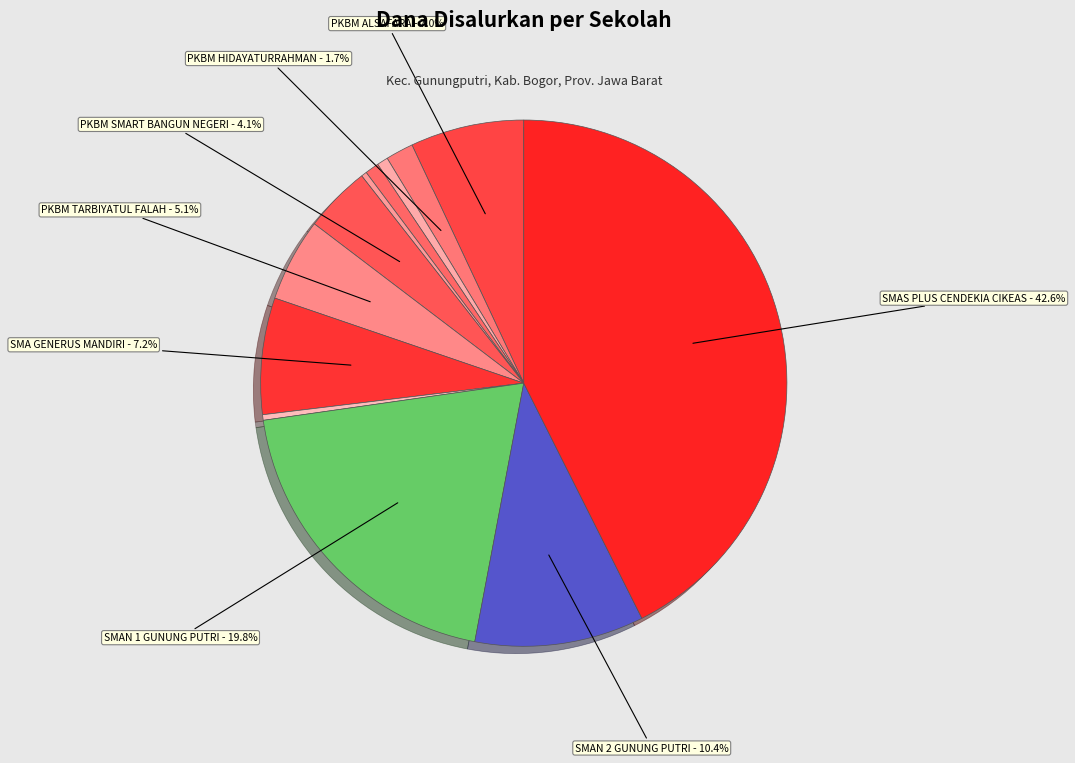

Rank the categories by value from lowest to highest.

PKBM MANDIRI MASA DEPAN JAYA, SMA Sekolah Alam Cikeas, PKBM KRISTEN ANTAR BANGSA, PKBM LABORA EDUKASI, PKBM HIDAYATURRAHMAN, PKBM SMART BANGUN NEGERI, PKBM TARBIYATUL FALAH, PKBM ALSAFARA, SMA GENERUS MANDIRI, SMAN 2 GUNUNG PUTRI, SMAN 1 GUNUNG PUTRI, SMAS PLUS CENDEKIA CIKEAS